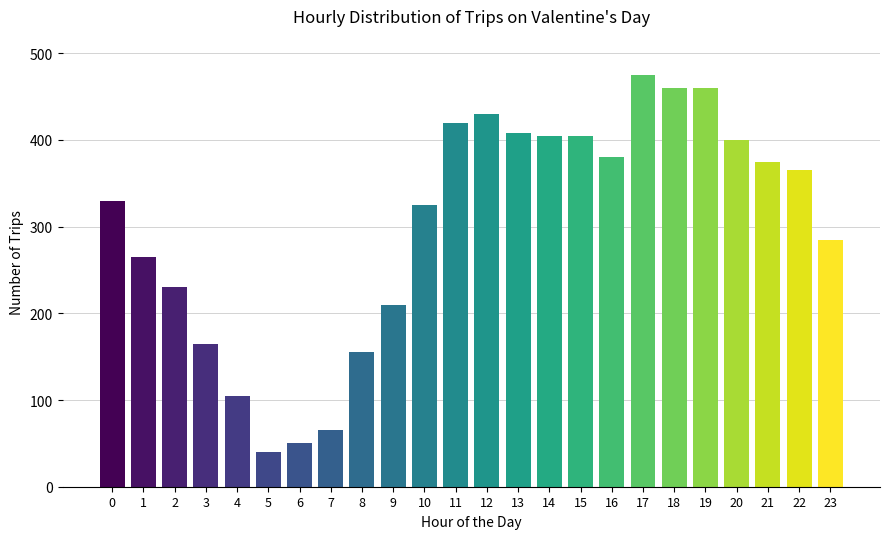

Reading left to right, what are all the values shown in this chart?

330	265	230	165	105	40	50	65	155	210	325	420	430	408	405	405	380	475	460	460	400	375	365	285